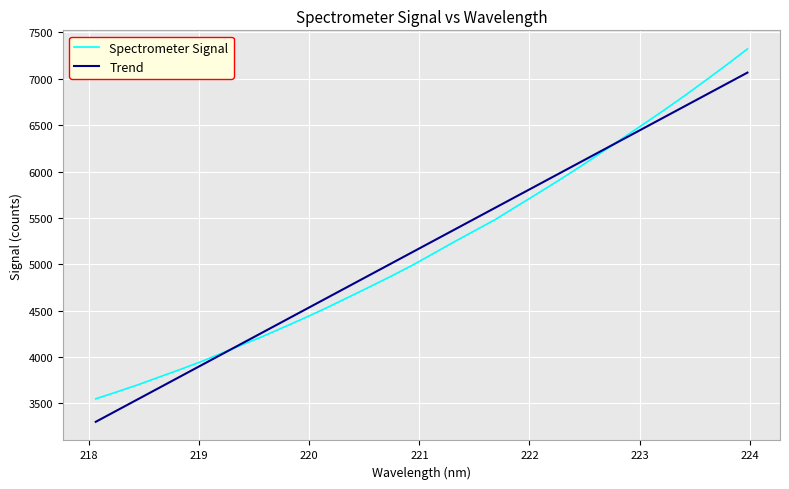

Reading left to right, extract all data points from this chart.

Spectrometer Signal: 3550.0	3624.5	3700.9	3783.3	3865.2	3950.3	4042.8	4136.4	4229.0	4328.1	4428.8	4533.9	4644.0	4754.5	4866.6	4983.8	5109.5	5236.9	5360.1	5483.1	5622.9	5761.6	5902.6	6047.5	6197.4	6349.9	6503.3	6656.6	6815.9	6980.4	7148.3	7321.0
Trend: 3302.2	3423.8	3545.3	3666.9	3788.4	3910.0	4031.4	4153.0	4274.5	4396.0	4517.5	4639.0	4760.4	4881.9	5003.3	5124.7	5246.1	5367.5	5488.9	5610.3	5731.7	5853.1	5974.4	6095.7	6217.1	6338.4	6459.7	6581.0	6702.3	6823.6	6944.9	7066.1